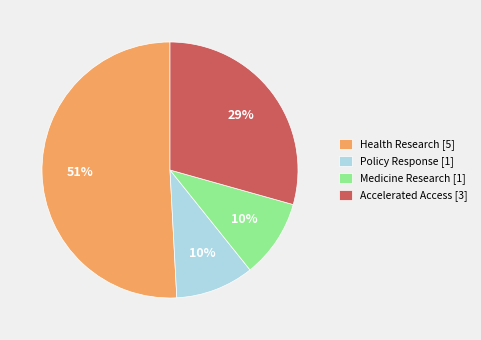

What is the ratio of the value at Policy Response [1] to the value at Medicine Research [1]?

1.0